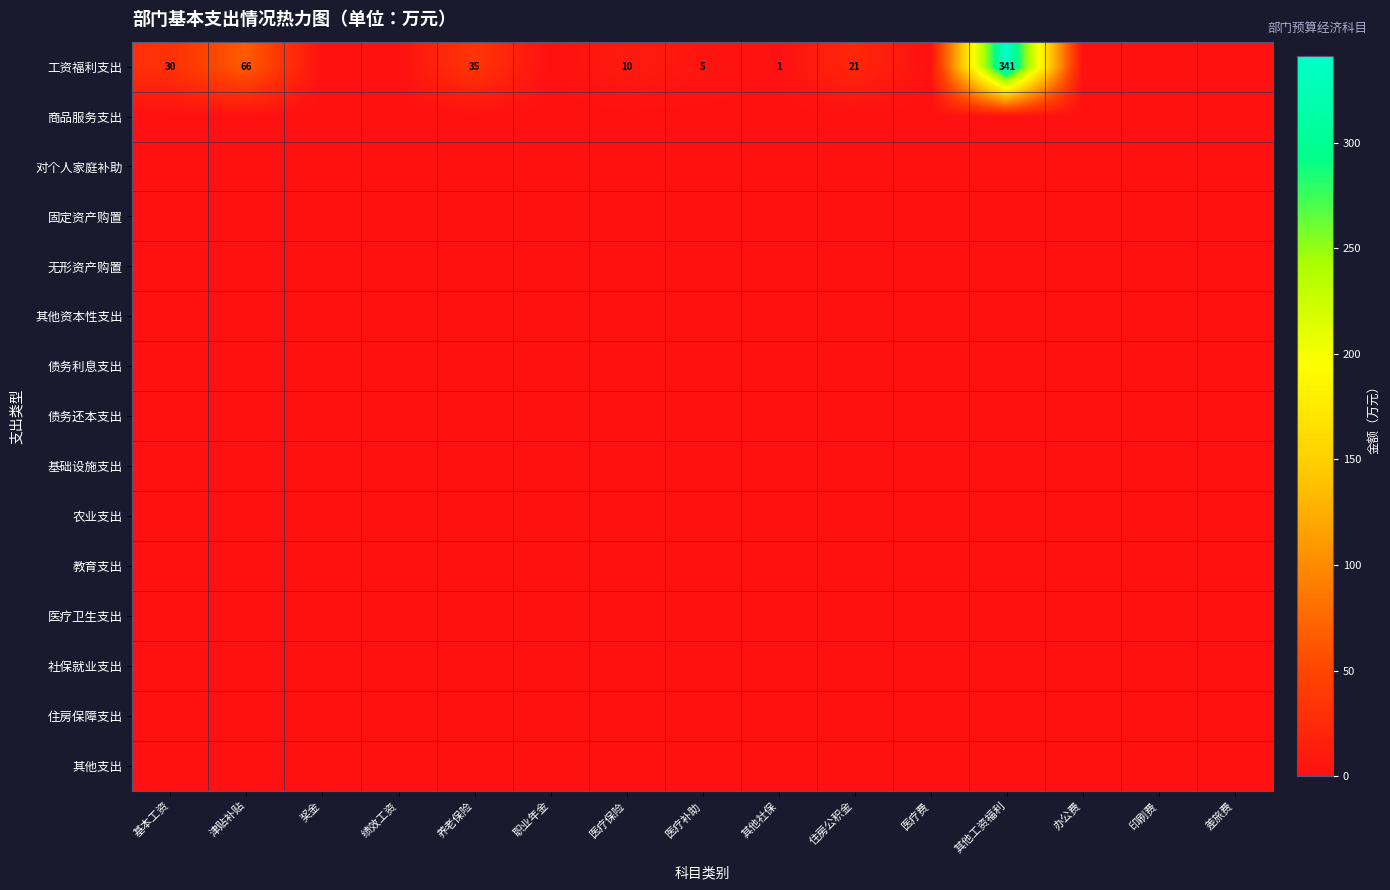

The value of 工资福利支出 at 津贴补贴 is 66. True or false?

True